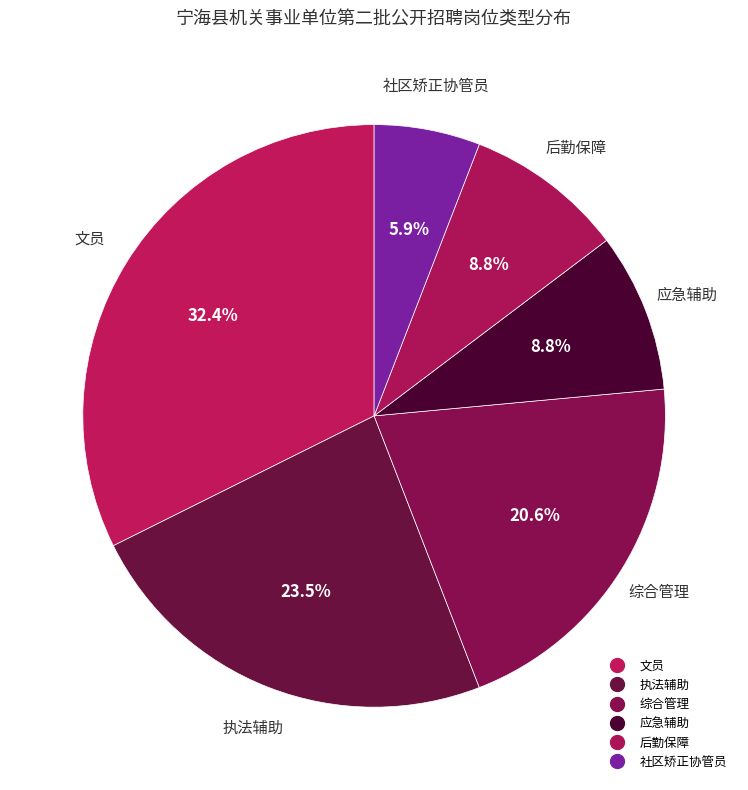

How many slices are in this pie chart?

6